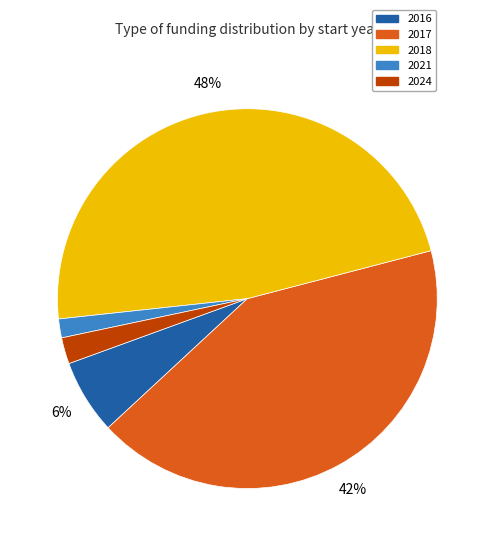

To the nearest percent, what is the average slice percentage?

20%